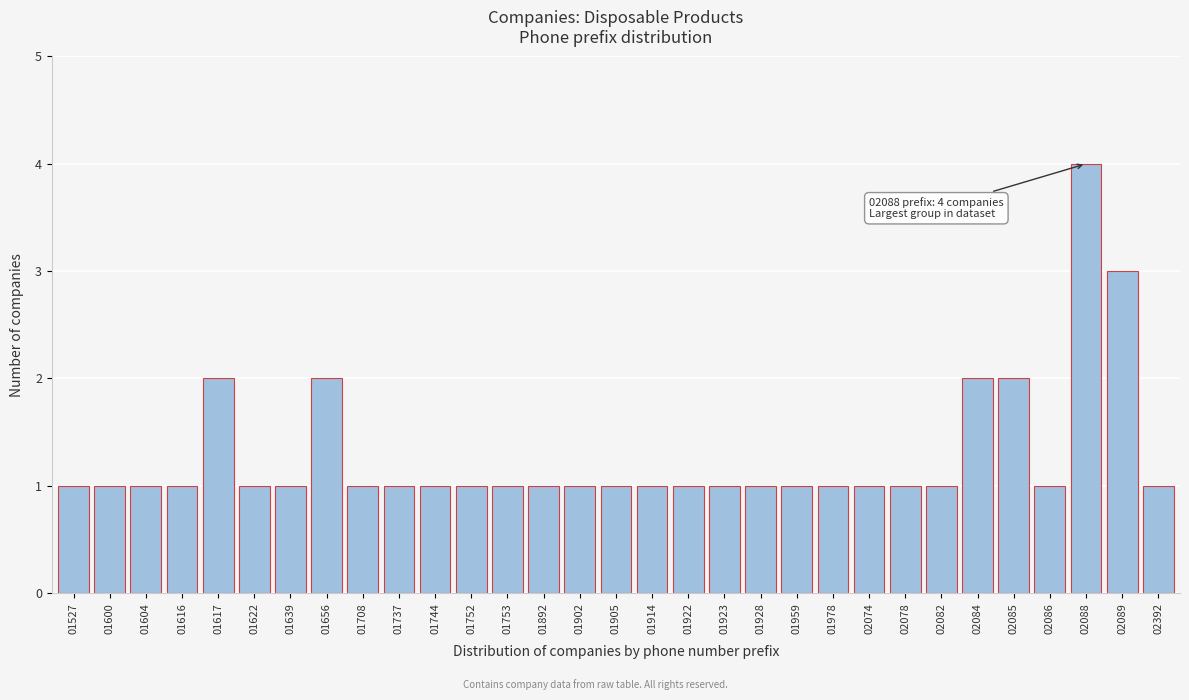

What is the value of the 8th bar from the left?

2